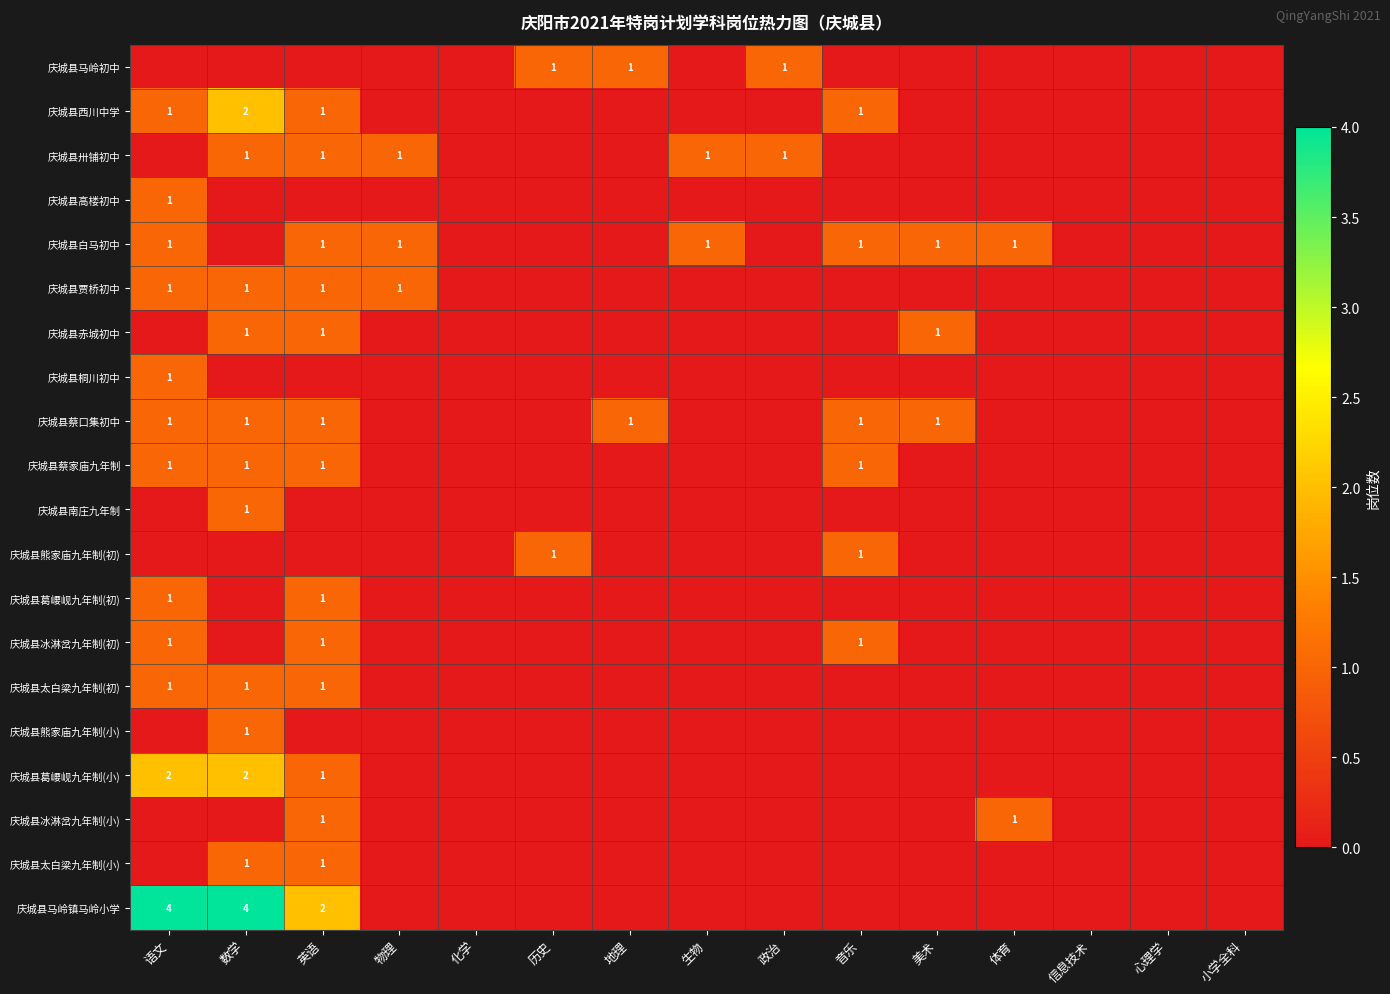

Which has a higher value, 体育 or 生物?

体育